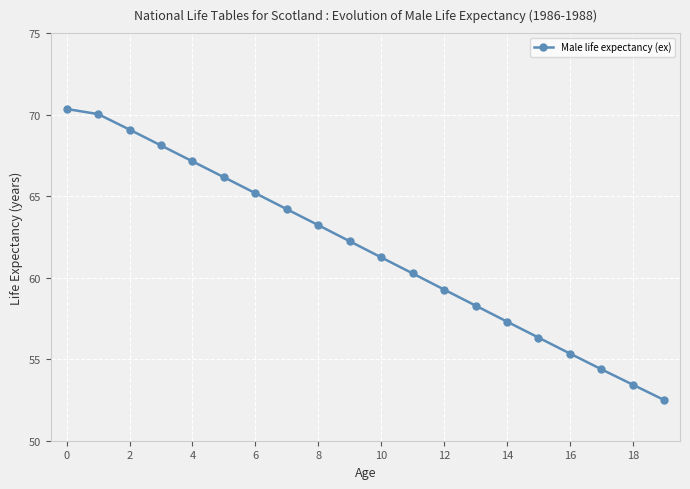

What is the value of the 12th point from the left?

60.3